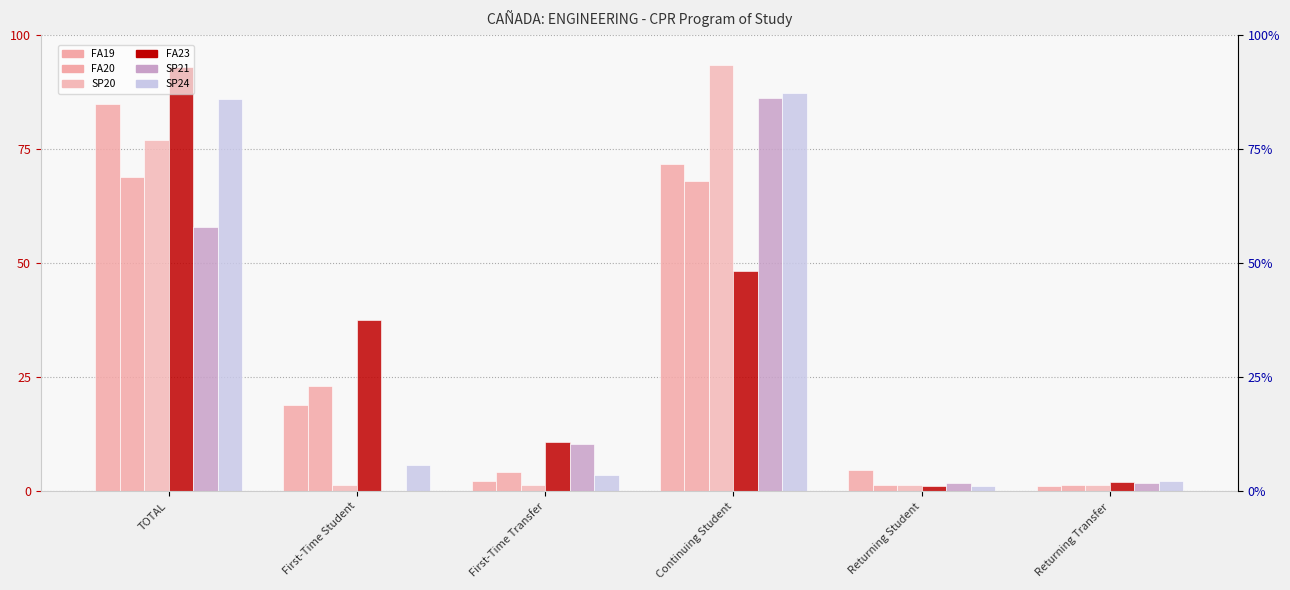

The value of SP20 at First-Time Student is 1.3. True or false?

True